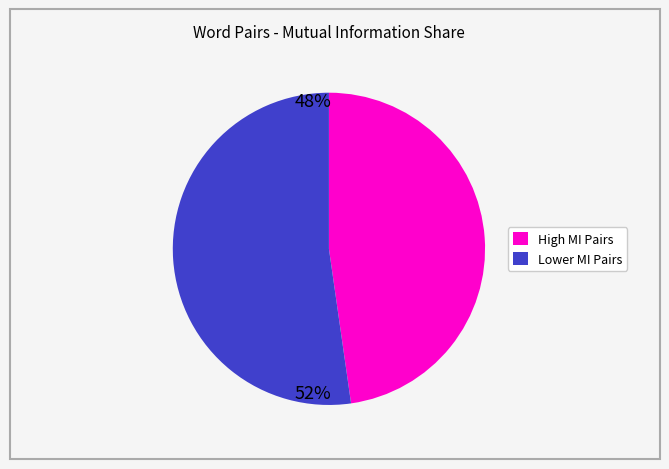

Does any single category account for the majority?

Yes